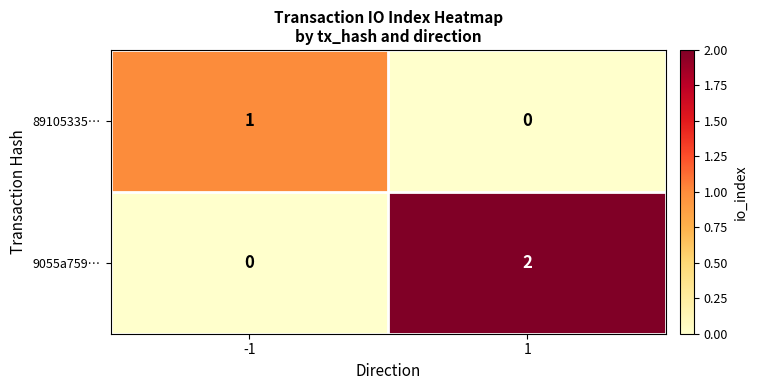

Which category has the highest value across all series?

1